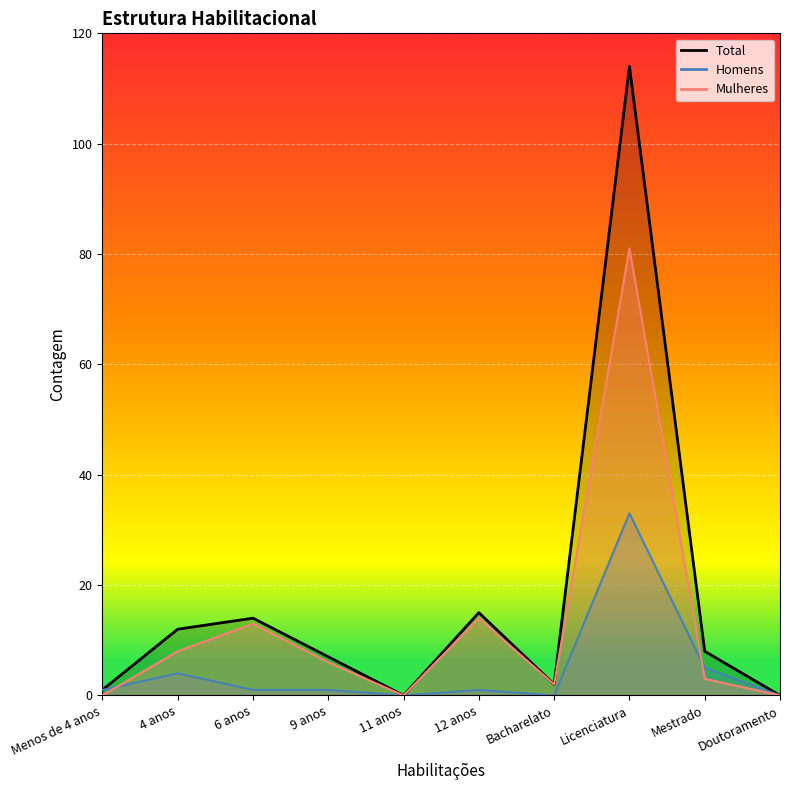

List the labels in order of Homens (line) value, largest first.

Licenciatura, Mestrado, 4 anos, Menos de 4 anos, 6 anos, 9 anos, 12 anos, 11 anos, Bacharelato, Doutoramento